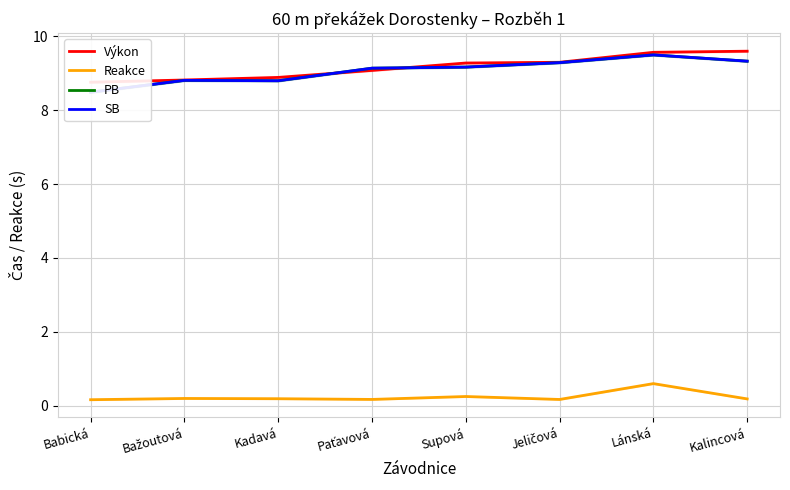

What is the sum of all SB values?

72.5